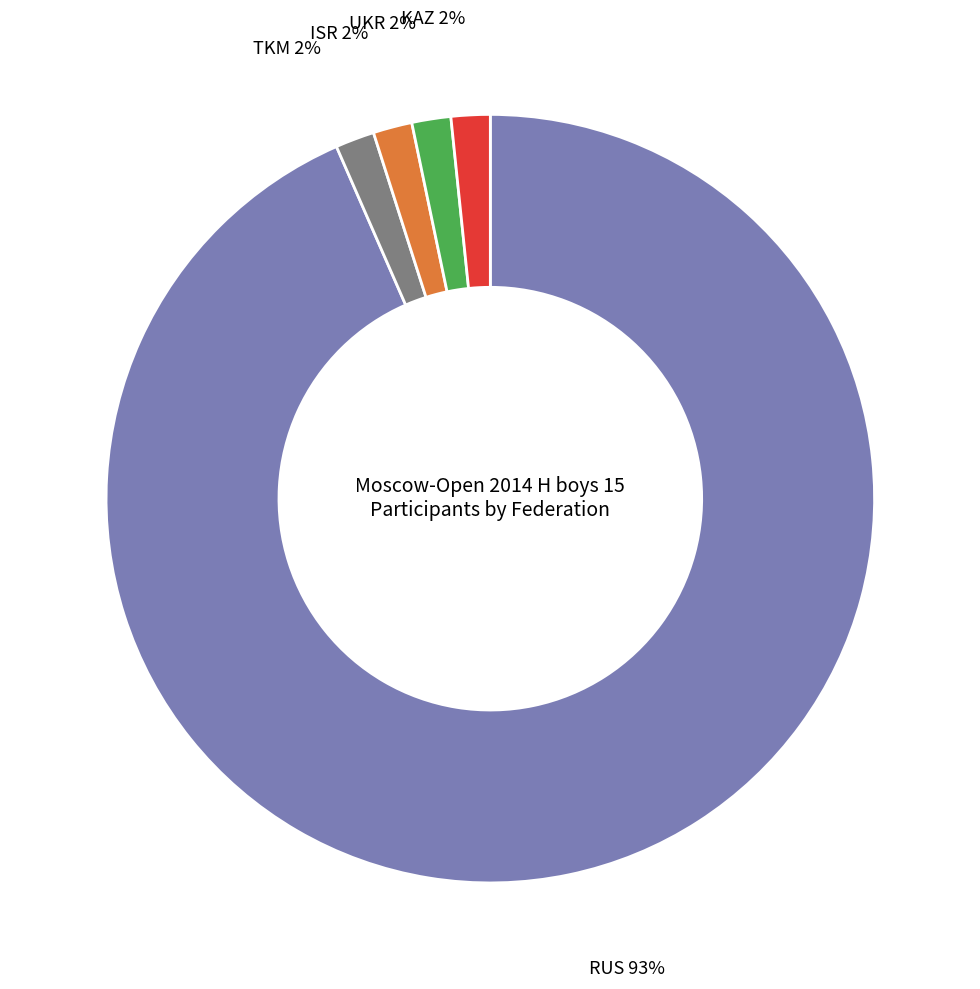

To the nearest percent, what portion does TKM 2% represent?

2%